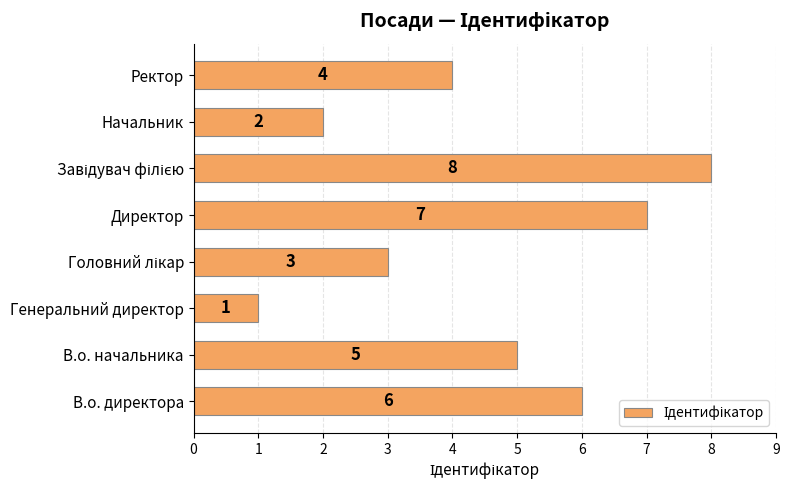

At which category does the chart reach its minimum across all series?

Генеральний директор